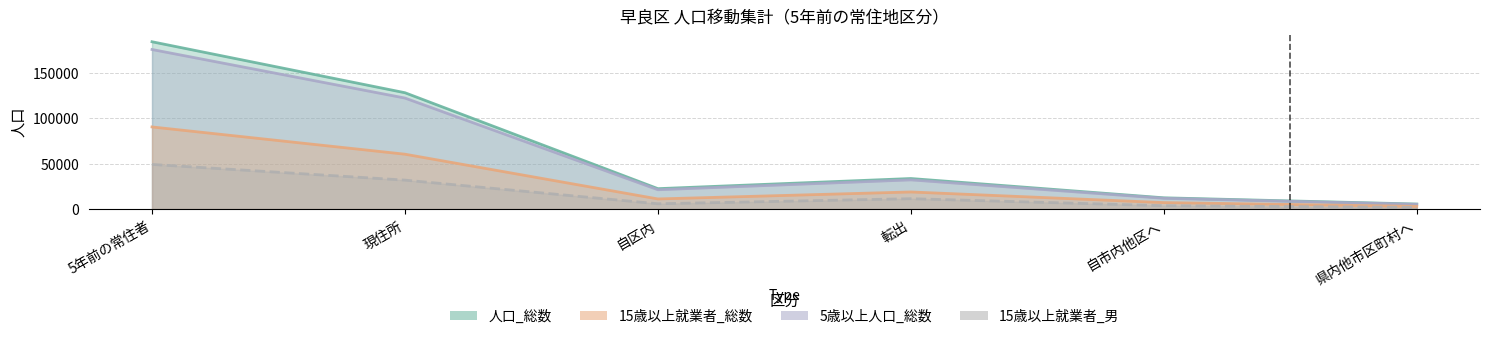

Which series has the widest spread of values?

人口_総数